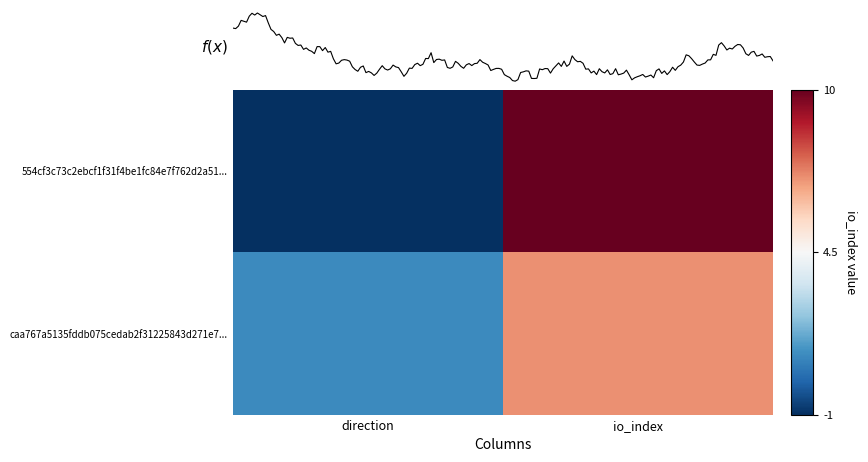

Rank the series by their average value, from highest to lowest.

554cf3c73c2ebcf1f31f4be1fc84e7f762d2a51, caa767a5135fddb075cedab2f31225843d271e7